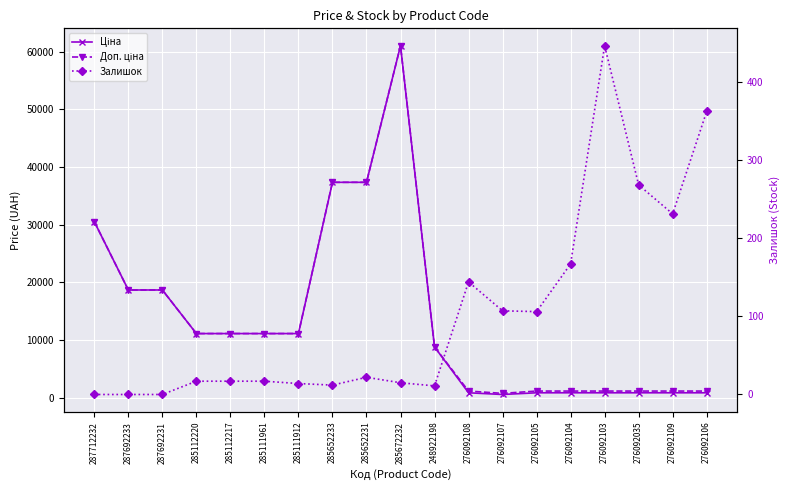

Reading left to right, list all the values displayed in this chart.

Ціна: 287712232=30512.3	287692233=18671.5	287692231=18671.5	285112220=11113.6	285112217=11113.6	285111961=11113.6	285111912=11113.6	285652233=37343.0	285652231=37343.0	285672232=61024.7	248922198=8797.6	276092108=842.8	276092107=547.8	276092105=842.8	276092104=842.8	276092103=842.8	276092035=842.8	276092109=842.8	276092106=842.8
Доп. ціна: 287712232=30512.3	287692233=18671.5	287692231=18671.5	285112220=11113.6	285112217=11113.6	285111961=11113.6	285111912=11113.6	285652233=37343.0	285652231=37343.0	285672232=61024.7	248922198=8797.6	276092108=1142.1	276092107=742.0	276092105=1142.1	276092104=1142.1	276092103=1142.1	276092035=1142.1	276092109=1142.1	276092106=1142.1
Залишок: 287712232=0.0	287692233=0.0	287692231=0.0	285112220=17.0	285112217=17.0	285111961=17.0	285111912=14.0	285652233=12.0	285652231=22.0	285672232=15.0	248922198=11.0	276092108=144.0	276092107=107.0	276092105=106.0	276092104=167.0	276092103=446.0	276092035=268.0	276092109=231.0	276092106=362.0